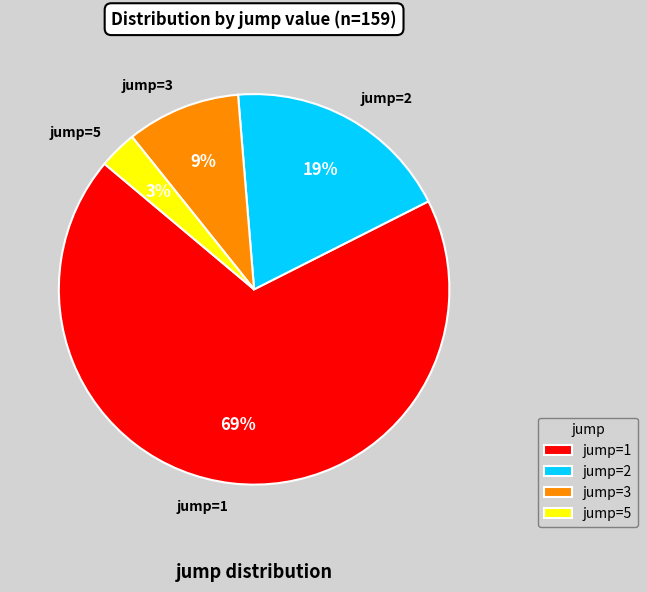

Do jump=5 and jump=3 together represent more than half of the pie?

No